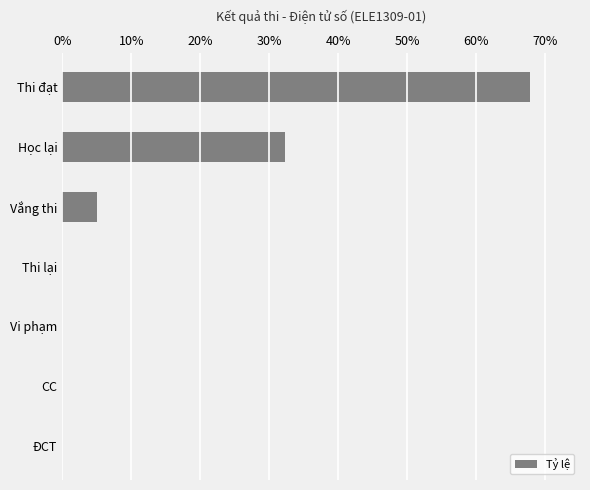

How many values exceed 0?

3